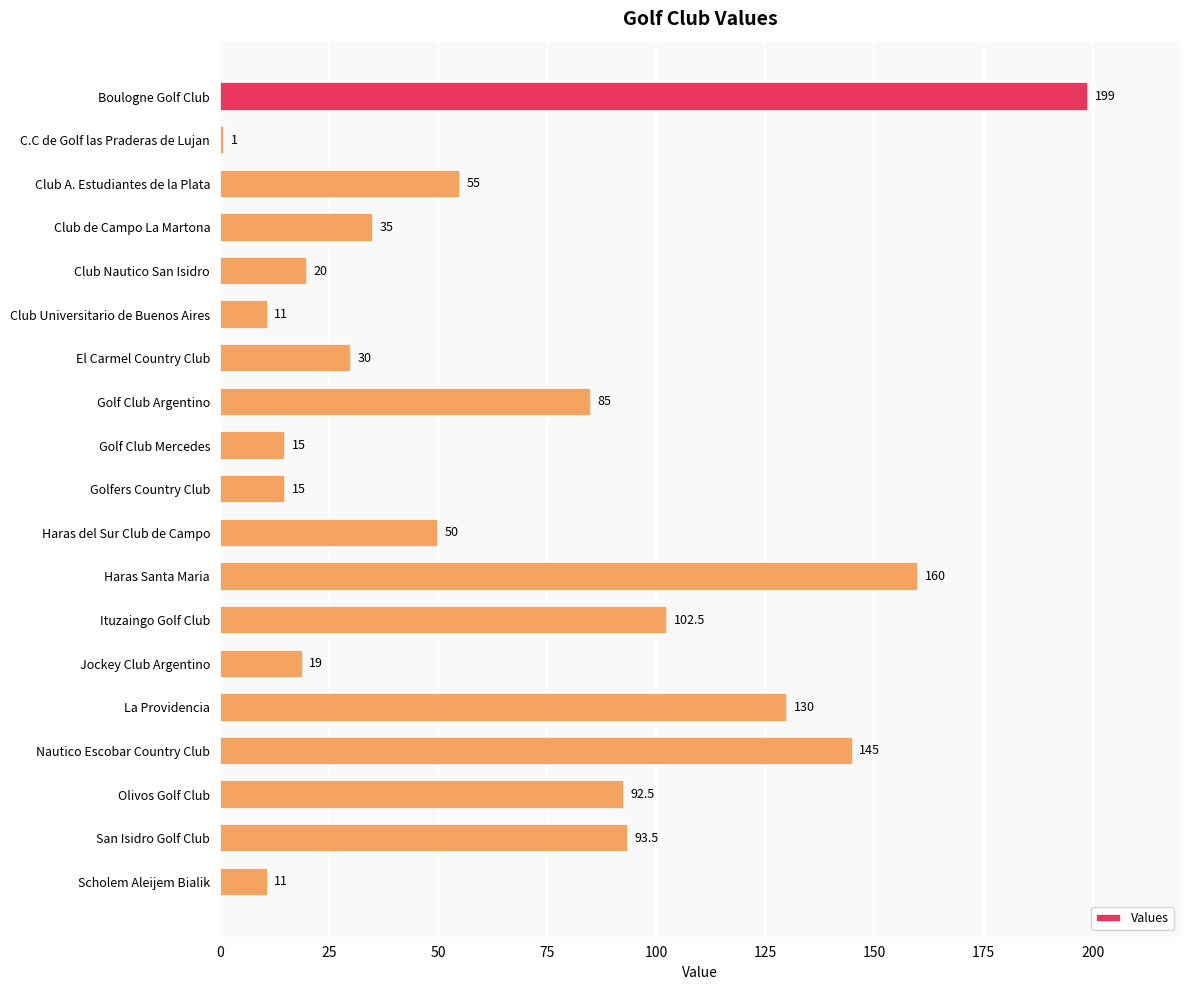

Reading bottom to top, list all the values displayed in this chart.

Scholem Aleijem Bialik=11.0	San Isidro Golf Club=93.5	Olivos Golf Club=92.5	Nautico Escobar Country Club=145.0	La Providencia=130.0	Jockey Club Argentino=19.0	Ituzaingo Golf Club=102.5	Haras Santa Maria=160.0	Haras del Sur Club de Campo=50.0	Golfers Country Club=15.0	Golf Club Mercedes=15.0	Golf Club Argentino=85.0	El Carmel Country Club=30.0	Club Universitario de Buenos Aires=11.0	Club Nautico San Isidro=20.0	Club de Campo La Martona=35.0	Club A. Estudiantes de la Plata=55.0	C.C de Golf las Praderas de Lujan=1.0	Boulogne Golf Club=199.0